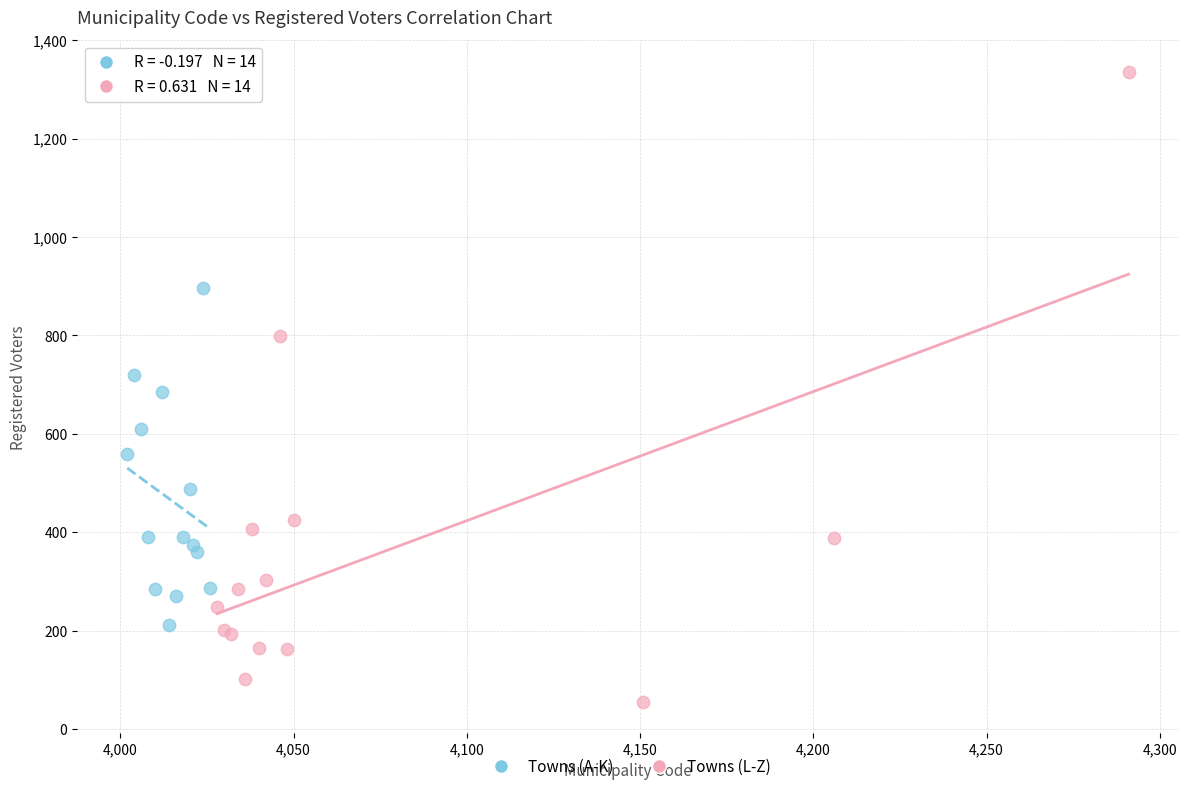

Which series contains the lowest Y value?

Towns (L-Z)